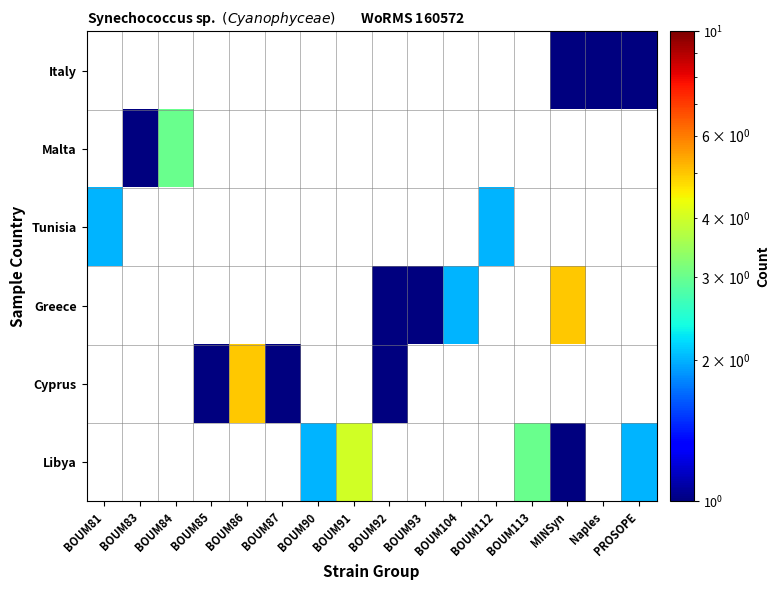

How many series are shown in this chart?

6